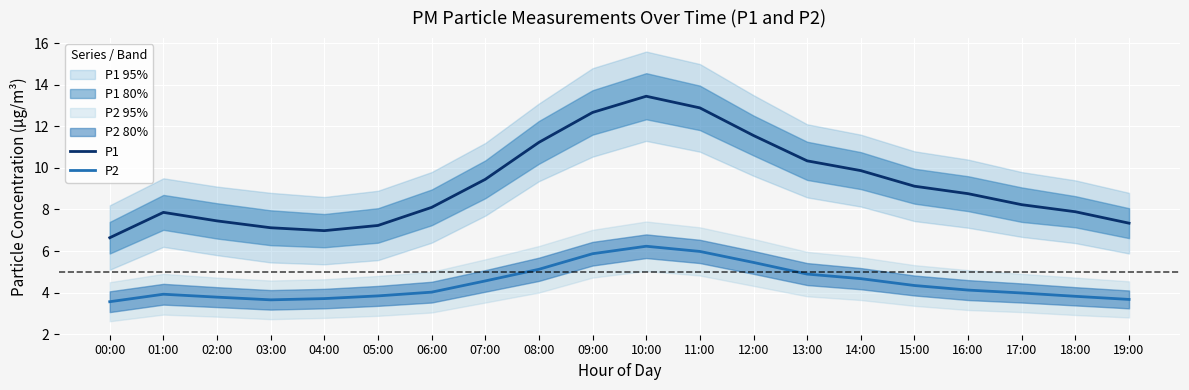

Which series has the largest total across all categories?

P1